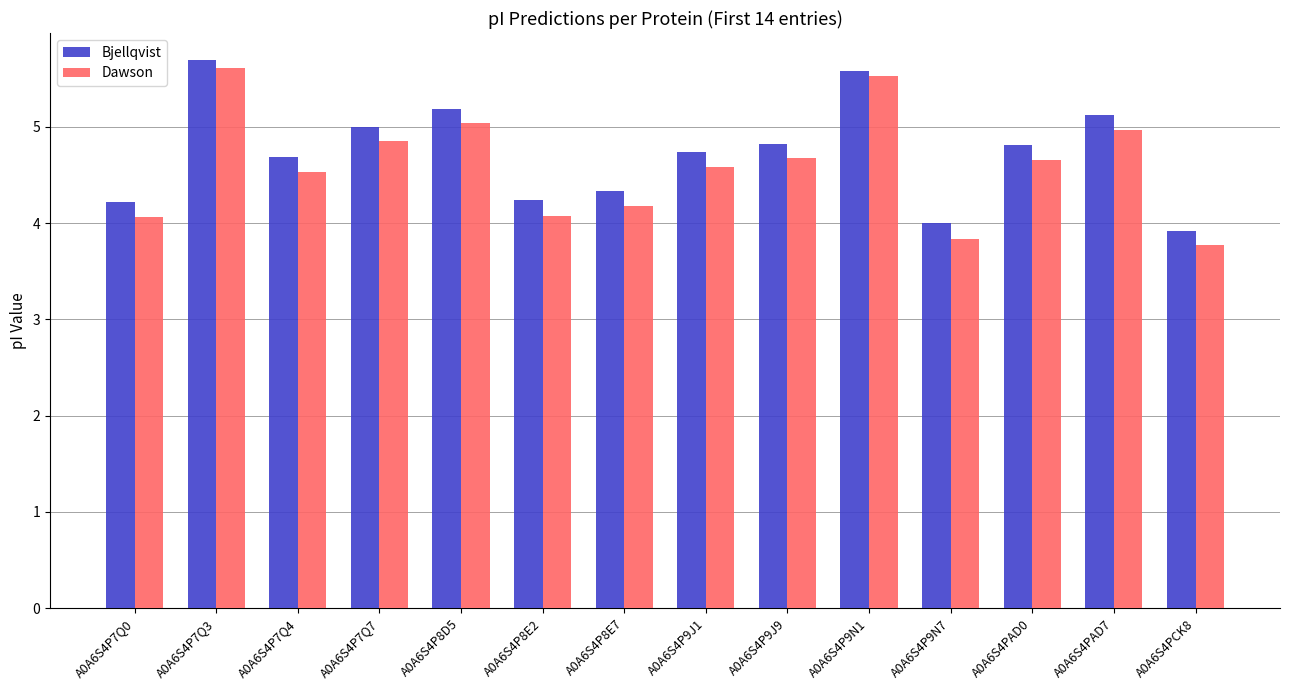

What is the maximum value for Dawson?

5.6